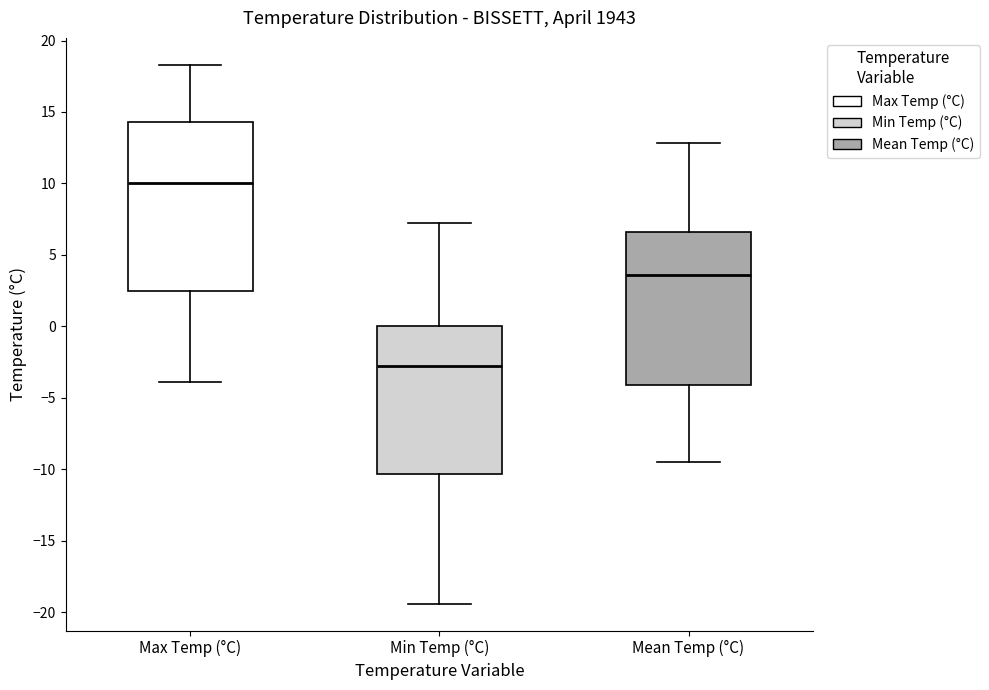

Comparing the boxes themselves (not the whiskers), which one is the tallest?

Max Temp (°C)